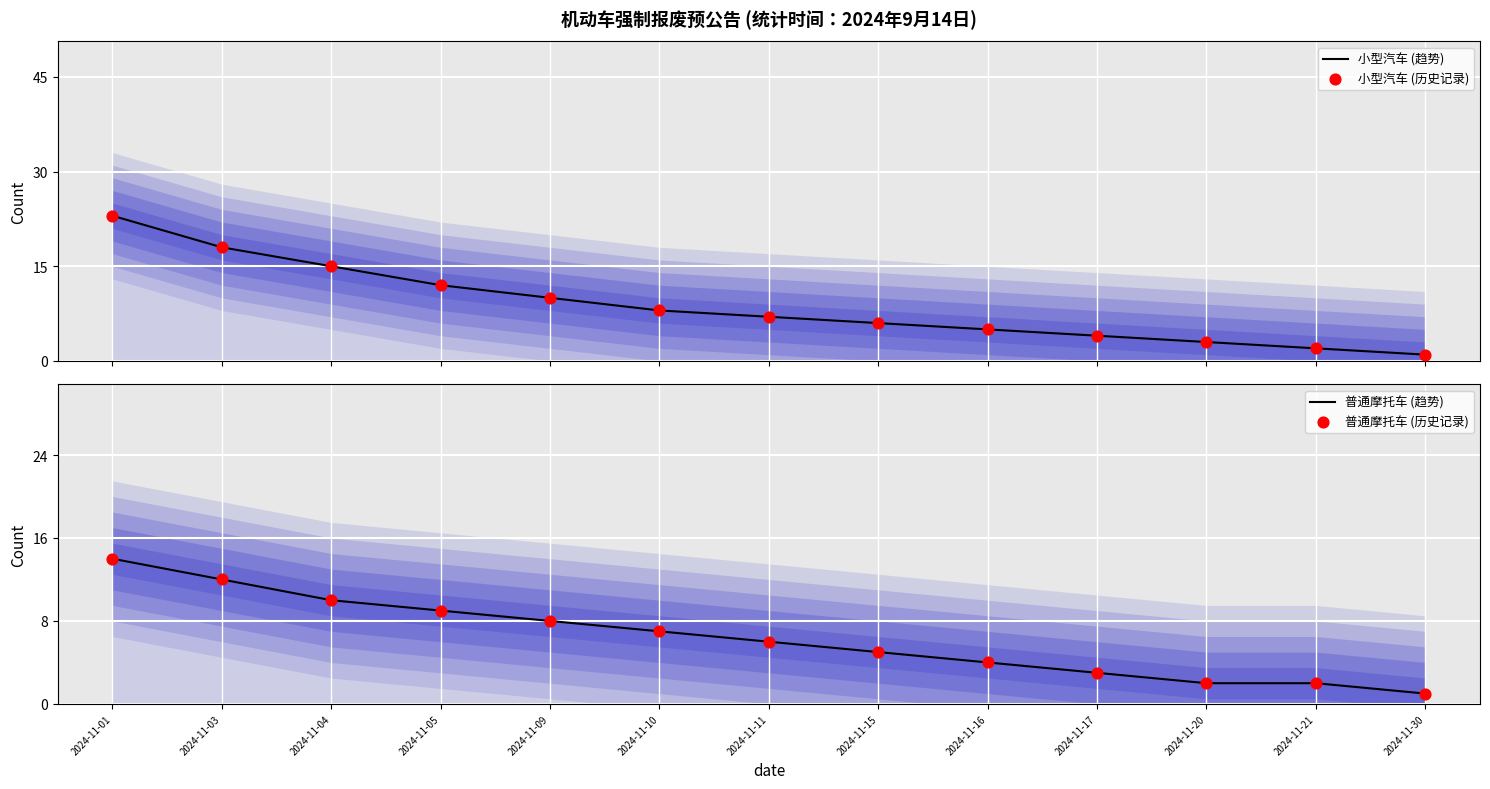

What are all the series names shown in the legend?

小型汽车 (趋势), 小型汽车 (历史记录), 普通摩托车 (趋势), 普通摩托车 (历史记录)